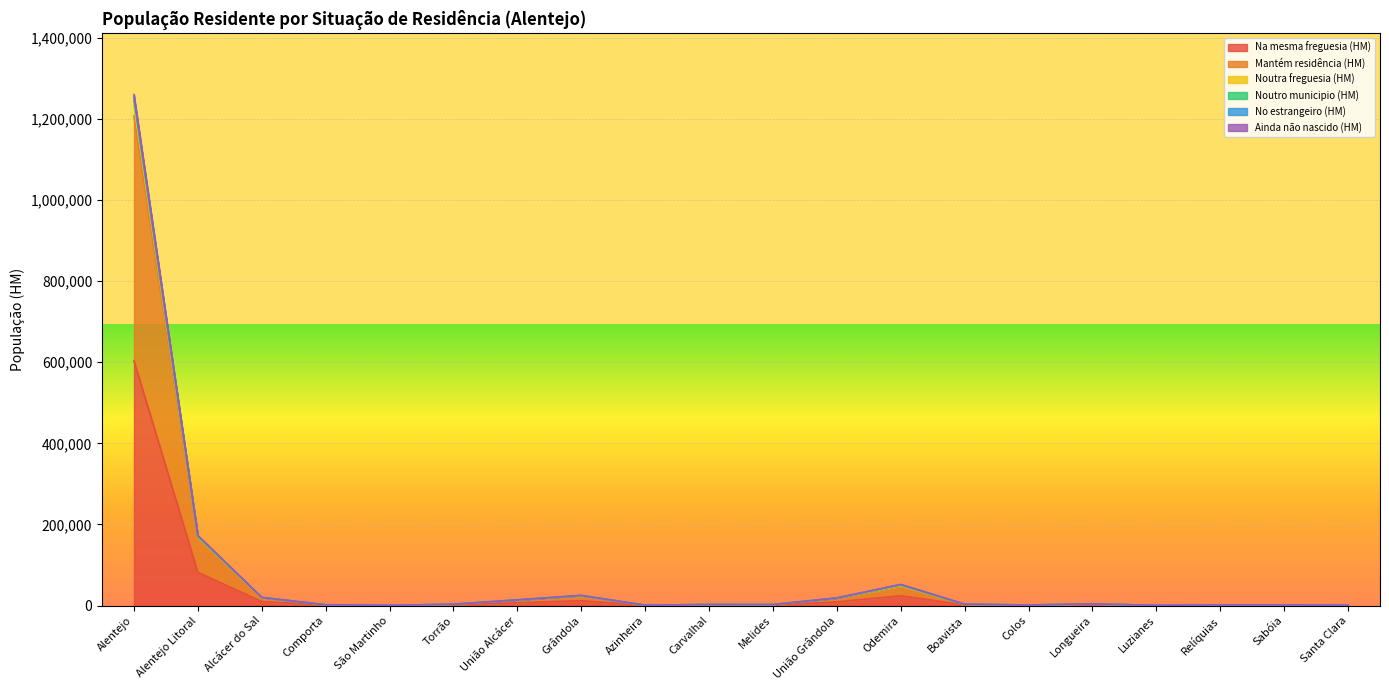

How many interior local valleys does the Noutro municipio (HM) series have?

5